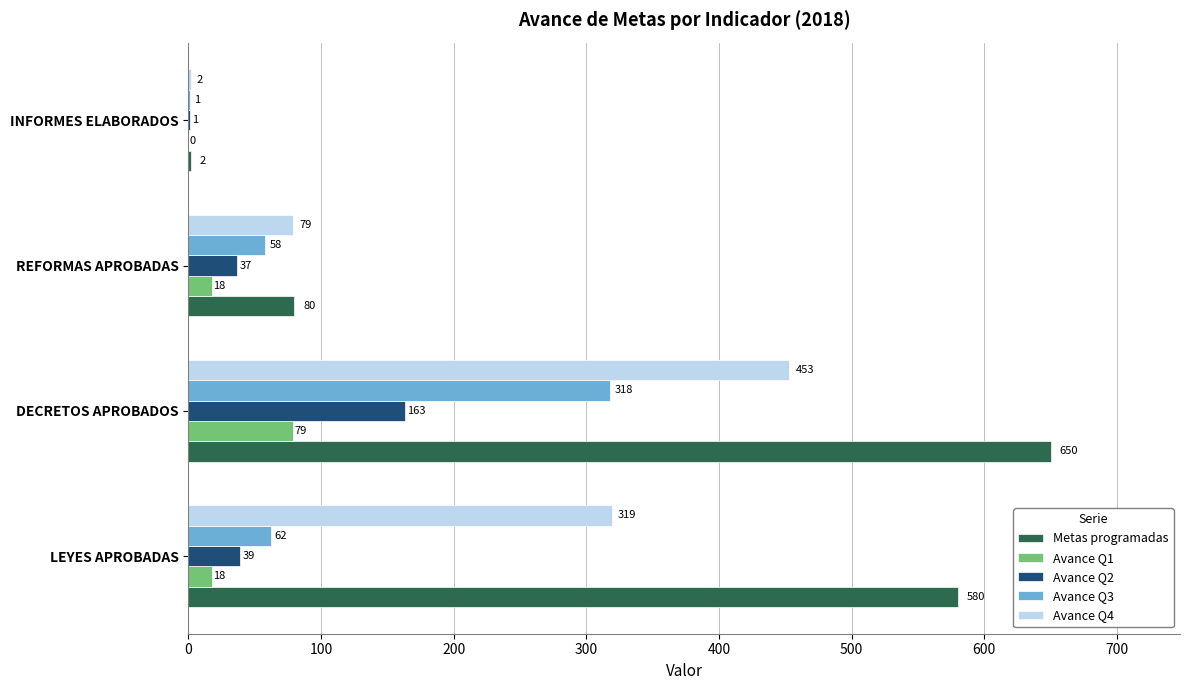

At which label does Metas programadas reach its peak?

DECRETOS APROBADOS